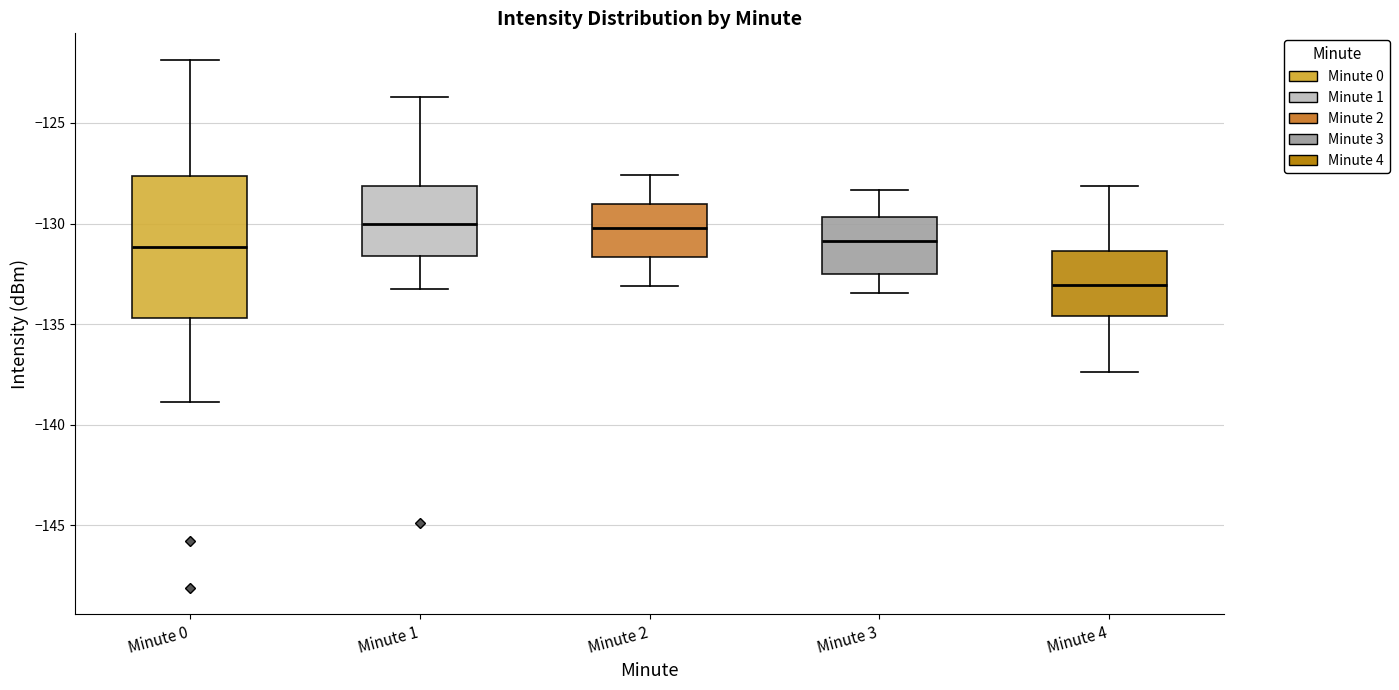

Reading left to right, transcribe this box plot: for each box, give where its median line is, the range the box spans, and where its two whiskers end, as read against the y-axis. The values are not printed on the chart, so give them approximately, as read against the axis.

Minute 0: median -131.0, box -134.5 to -127.5, whiskers -139.0 to -122.0
Minute 1: median -130.0, box -131.5 to -128.0, whiskers -133.0 to -123.5
Minute 2: median -130.0, box -131.5 to -129.0, whiskers -133.0 to -127.5
Minute 3: median -131.0, box -132.5 to -129.5, whiskers -133.5 to -128.5
Minute 4: median -133.0, box -134.5 to -131.5, whiskers -137.5 to -128.0